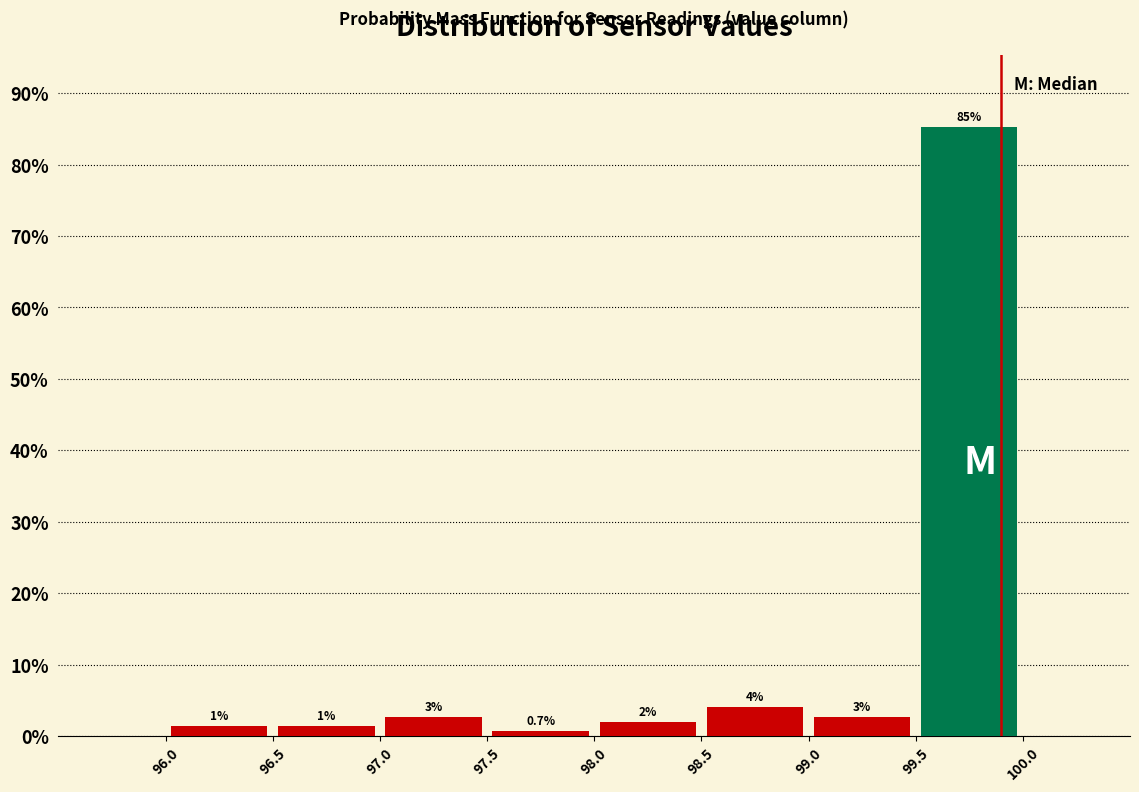

Over which range of the x-axis is the bar tallest?

99.5 to 100.0